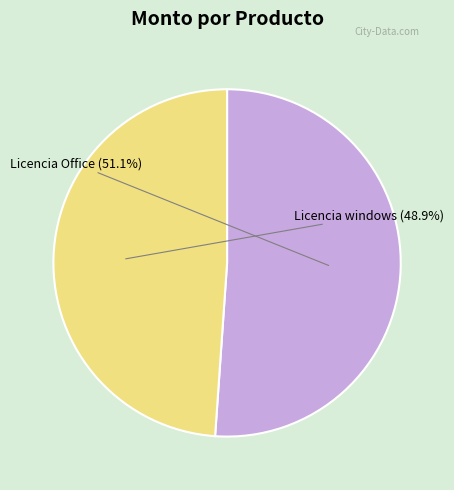

How many slices are in this pie chart?

2